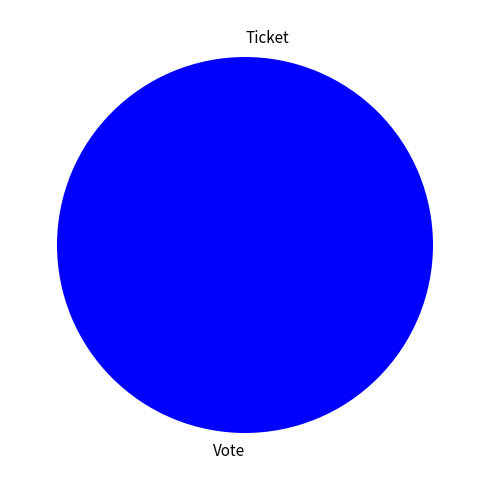

Is there any slice that represents more than half of the pie?

Yes